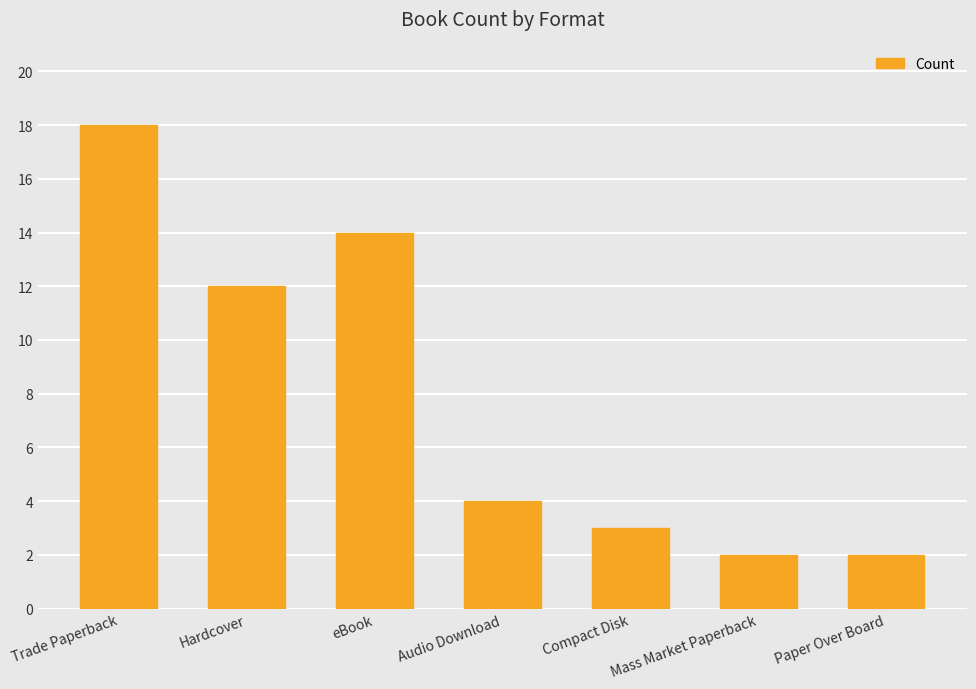

What is the average value?

8